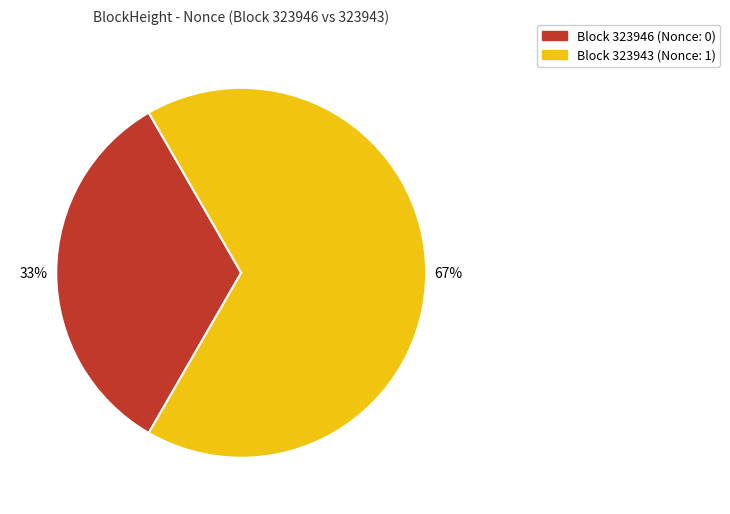

To the nearest percent, what is the average slice percentage?

50%